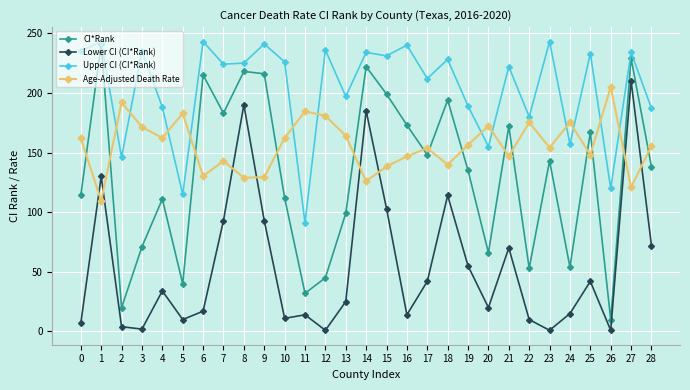

The Lower CI (CI*Rank) series shows 72.0 at 28. True or false?

True